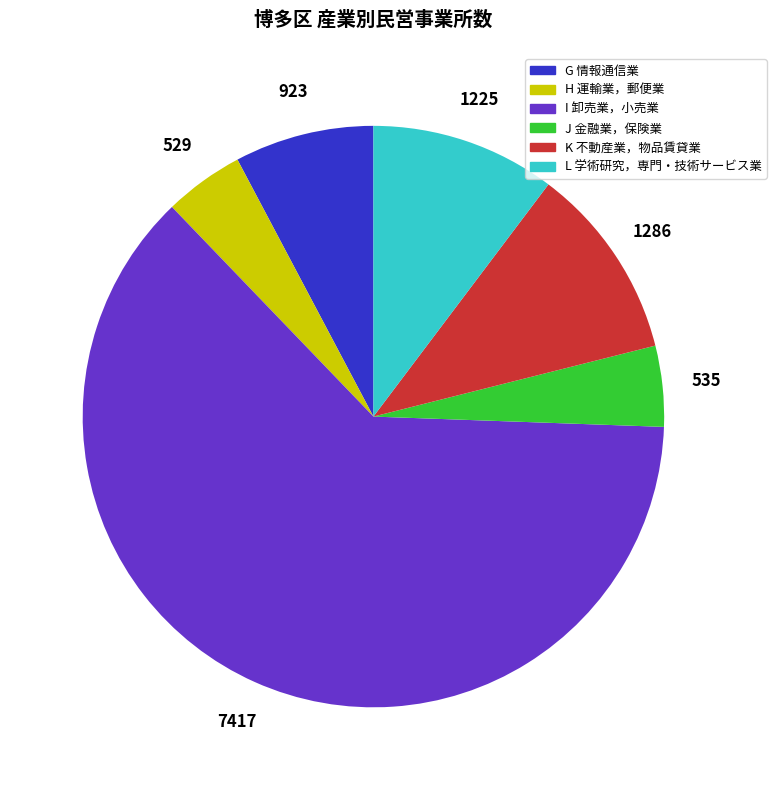

Does I 卸売業，小売業 account for over 50% of the chart?

Yes